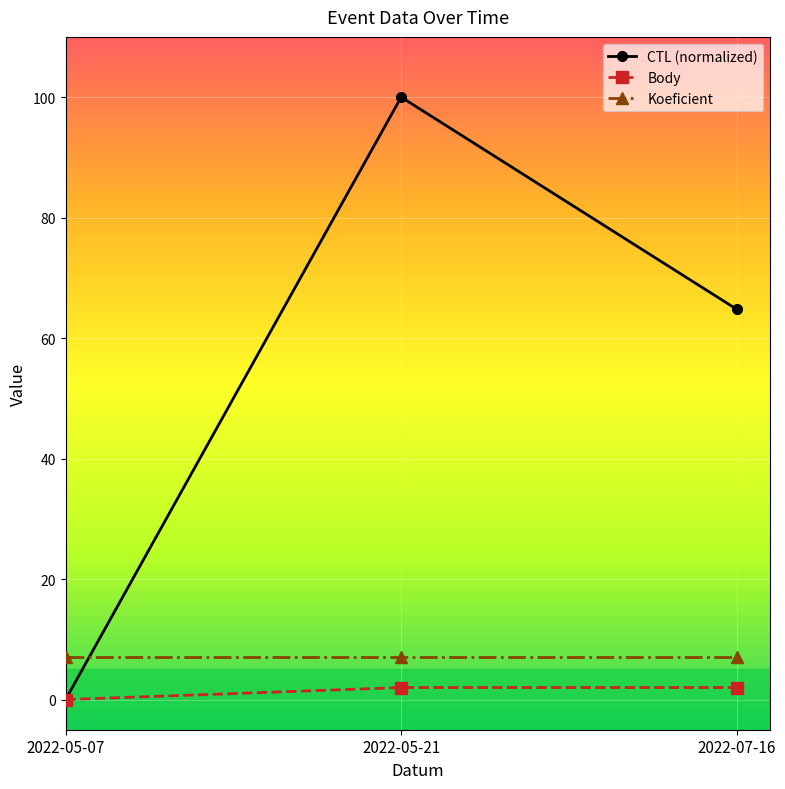

What is the label of the 2nd point from the right?

2022-05-21